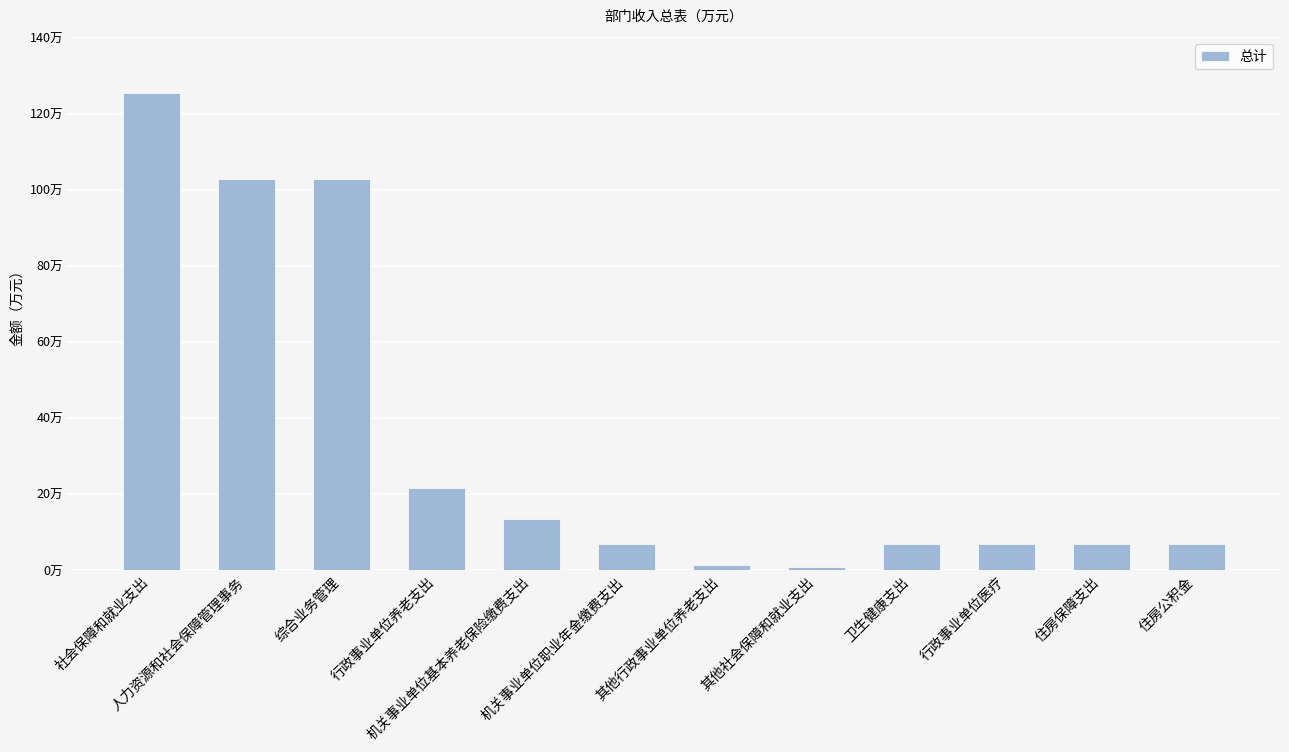

Does the chart contain any negative values?

No